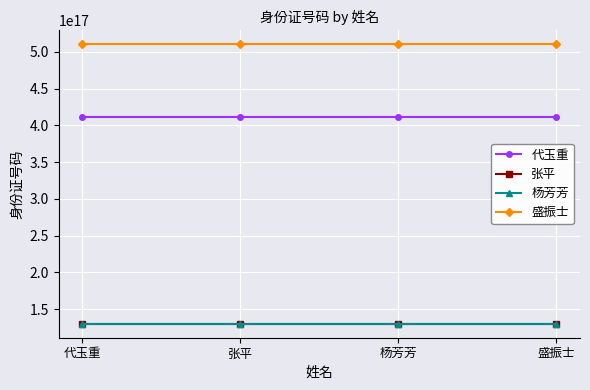

Which series has the largest total across all categories?

盛振士